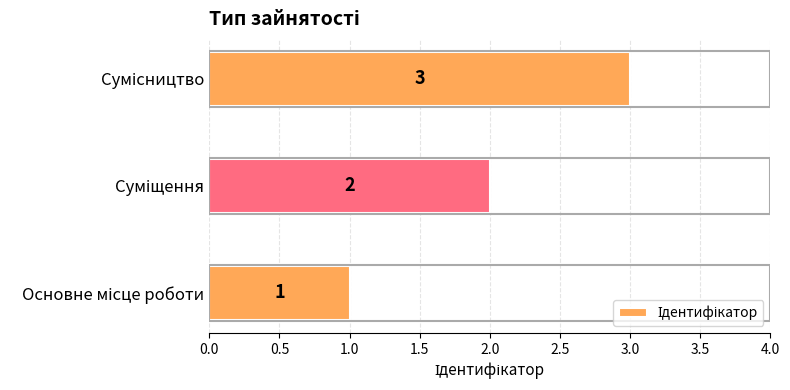

What is the sum of all values?

6